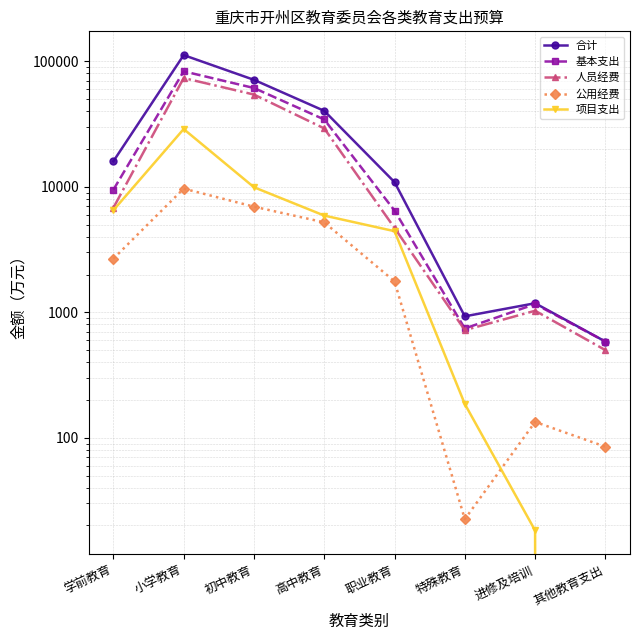

What is the sum of all 项目支出 values?

55810.4